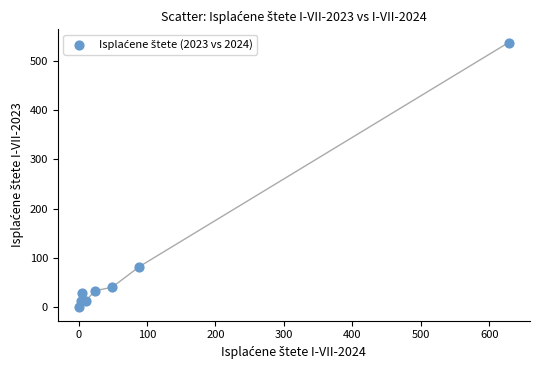

What Y value in the scatter plot is closest to 268?

83